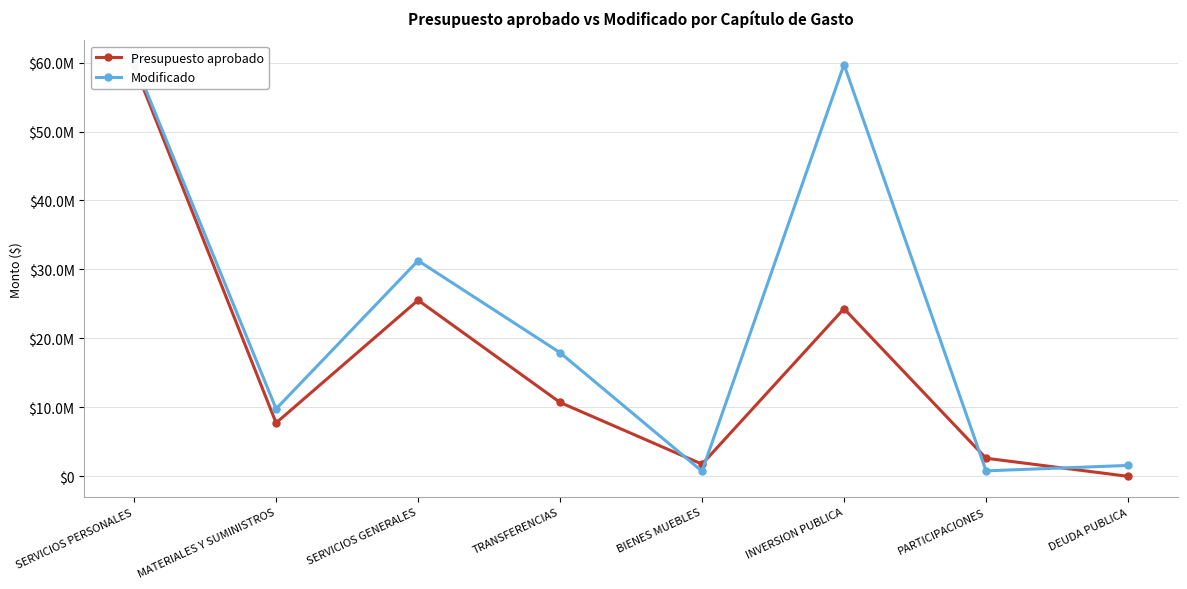

True or false: Presupuesto aprobado has more than 0 interior local peaks.

True